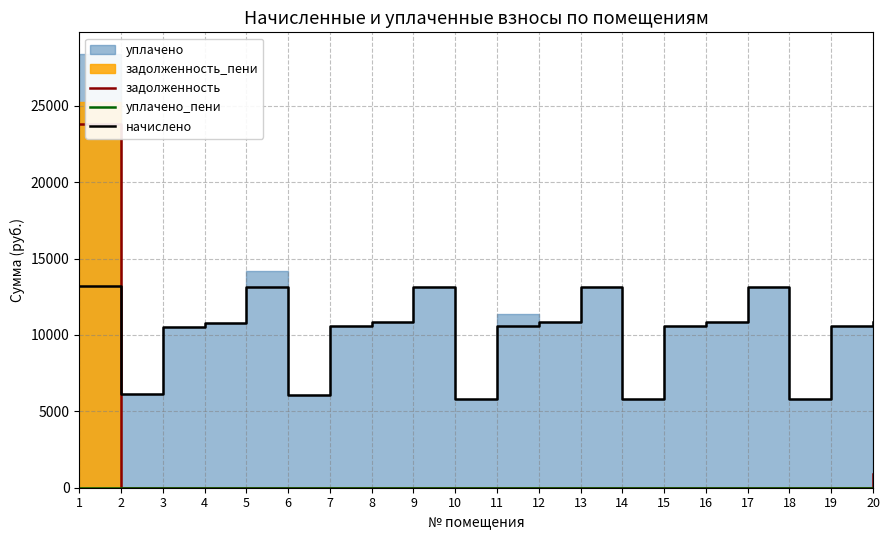

How many data points does each series have?

20